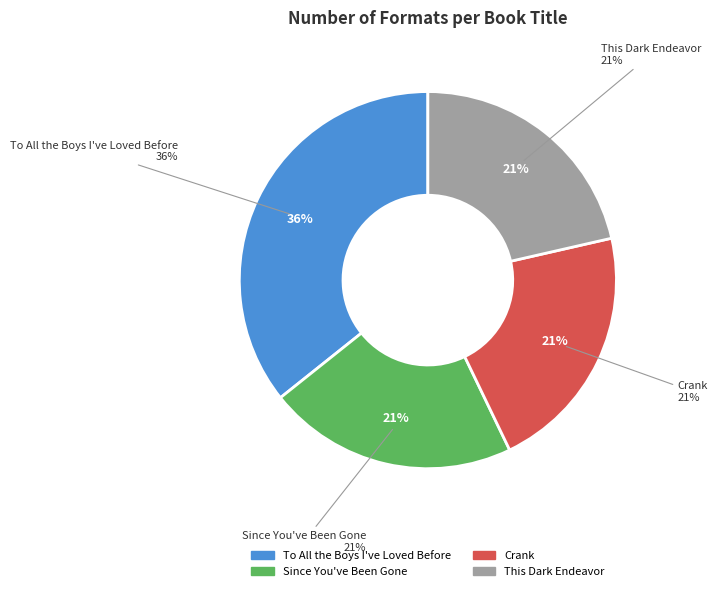

To the nearest percent, what is the average slice percentage?

25%